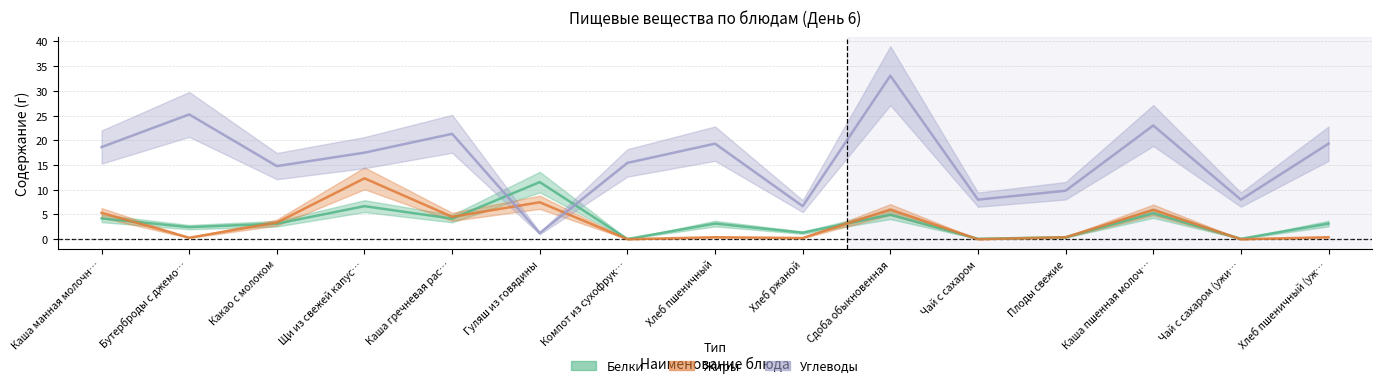

How many lines are shown in the chart?

3